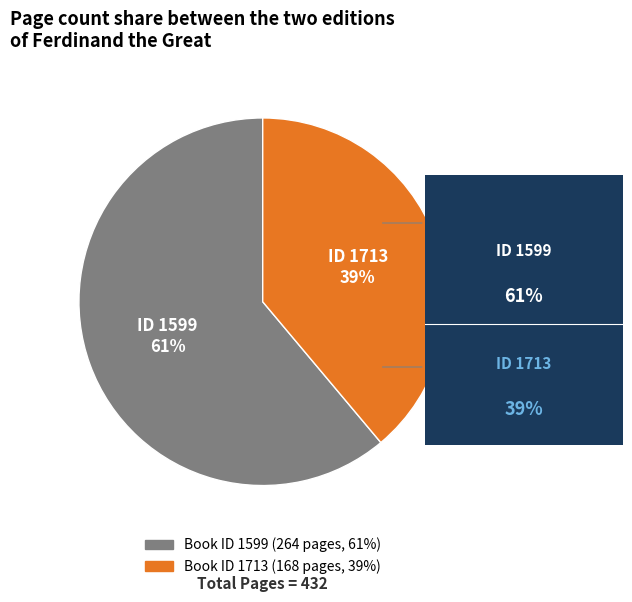

To the nearest percent, what is the average slice percentage?

50%